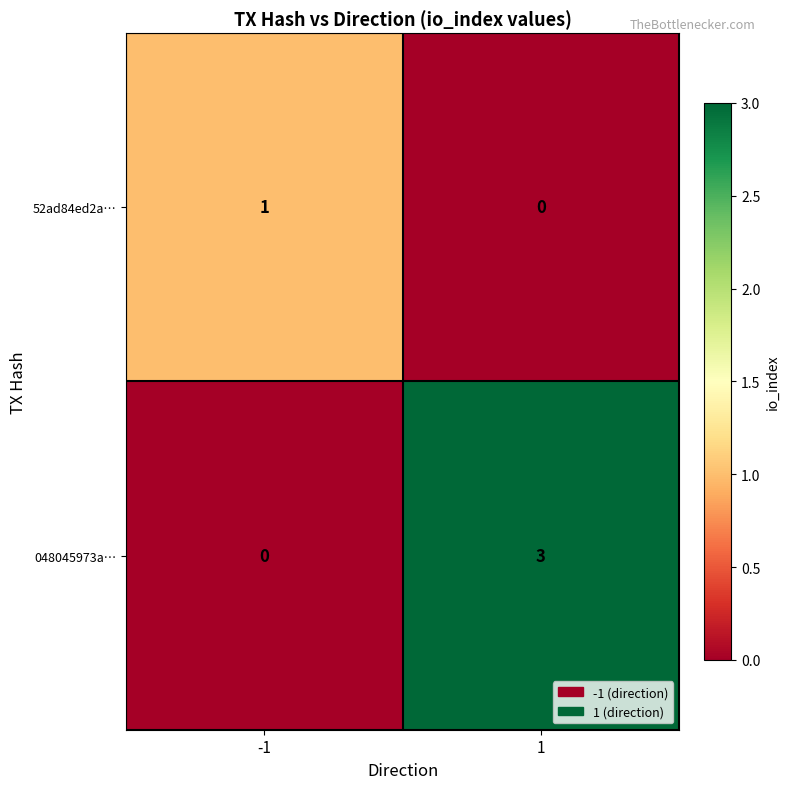

What is the sum of all 048045973a… values?

3